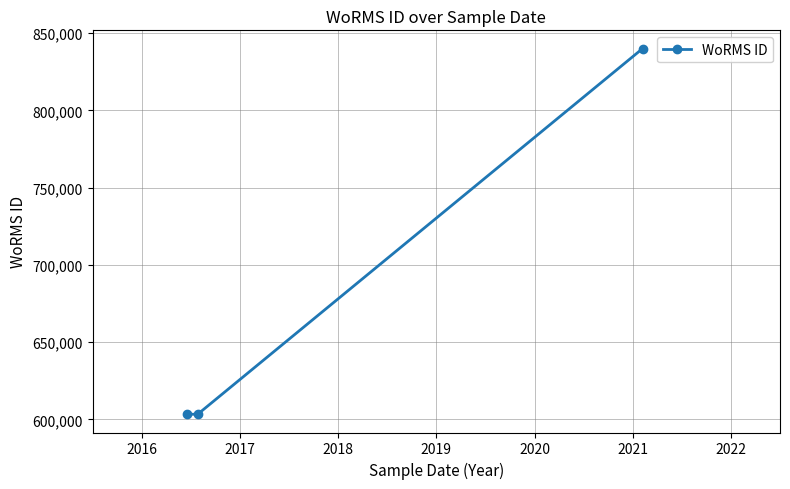

Count the number of categories in the chart.

3